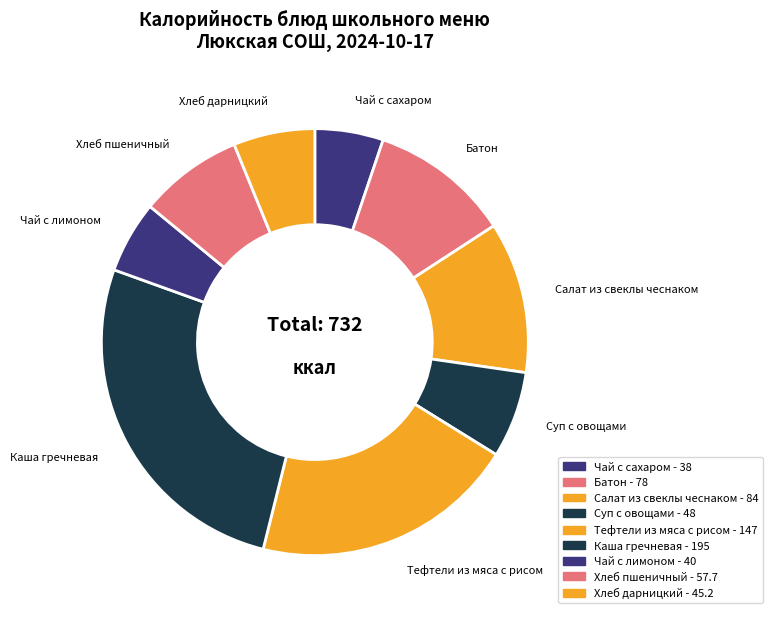

Which slice is the largest?

Каша гречневая